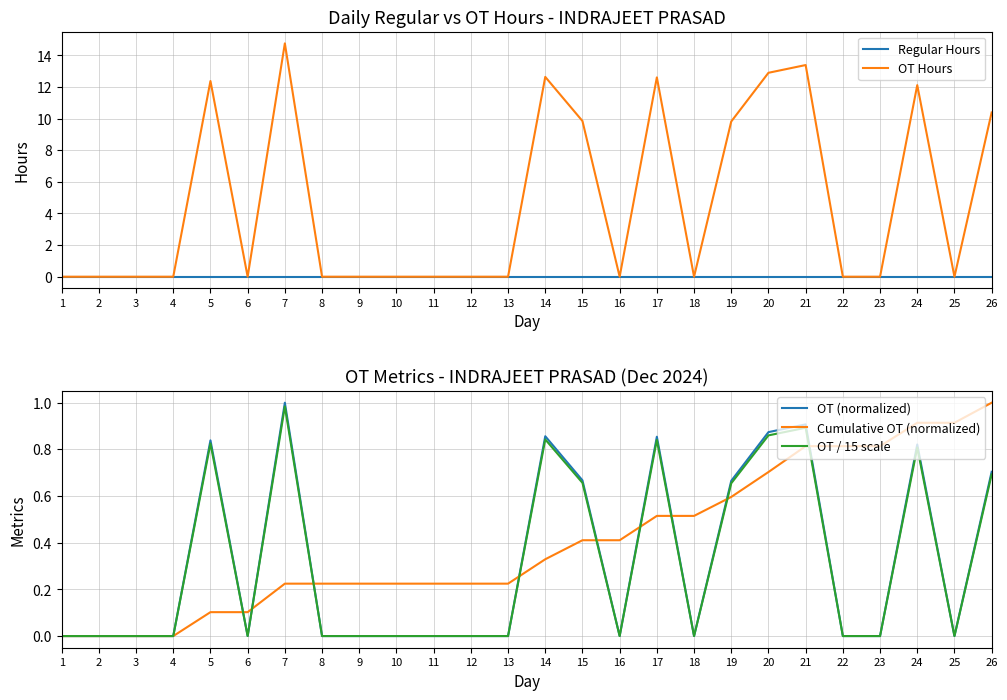

Reading left to right, list all the values displayed in this chart.

Regular Hours: 0.0	0.0	0.0	0.0	0.0	0.0	0.0	0.0	0.0	0.0	0.0	0.0	0.0	0.0	0.0	0.0	0.0	0.0	0.0	0.0	0.0	0.0	0.0	0.0	0.0	0.0
OT Hours: 0.0	0.0	0.0	0.0	12.4	0.0	14.8	0.0	0.0	0.0	0.0	0.0	0.0	12.6	9.8	0.0	12.6	0.0	9.8	12.9	13.4	0.0	0.0	12.1	0.0	10.4
OT (normalized): 0.0	0.0	0.0	0.0	0.8	0.0	1.0	0.0	0.0	0.0	0.0	0.0	0.0	0.9	0.7	0.0	0.9	0.0	0.7	0.9	0.9	0.0	0.0	0.8	0.0	0.7
Cumulative OT (normalized): 0.0	0.0	0.0	0.0	0.1	0.1	0.2	0.2	0.2	0.2	0.2	0.2	0.2	0.3	0.4	0.4	0.5	0.5	0.6	0.7	0.8	0.8	0.8	0.9	0.9	1.0
OT / 15 scale: 0.0	0.0	0.0	0.0	0.8	0.0	1.0	0.0	0.0	0.0	0.0	0.0	0.0	0.8	0.7	0.0	0.8	0.0	0.7	0.9	0.9	0.0	0.0	0.8	0.0	0.7